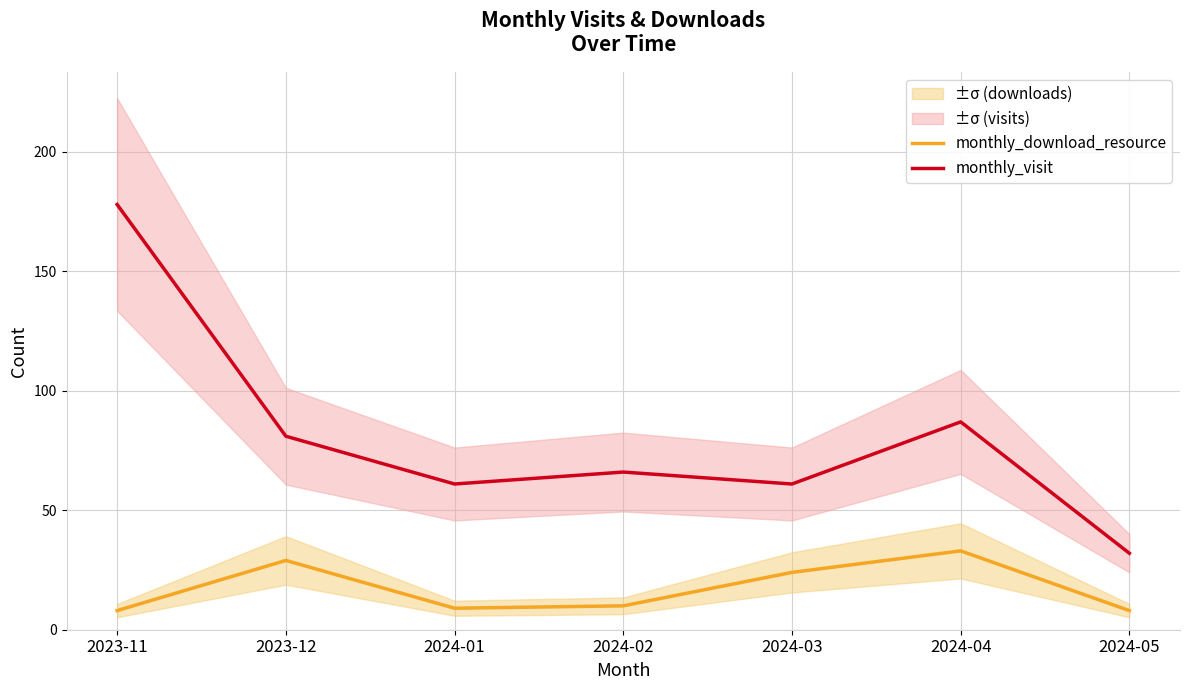

Rank the series by their average value, from lowest to highest.

monthly_download_resource, monthly_visit